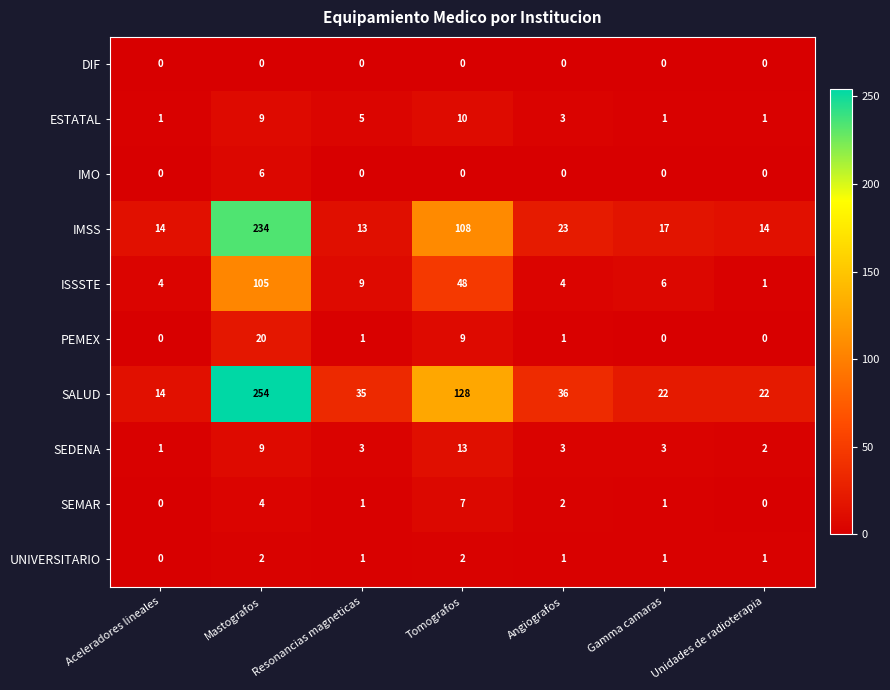

What is the sum of all IMO values?

6